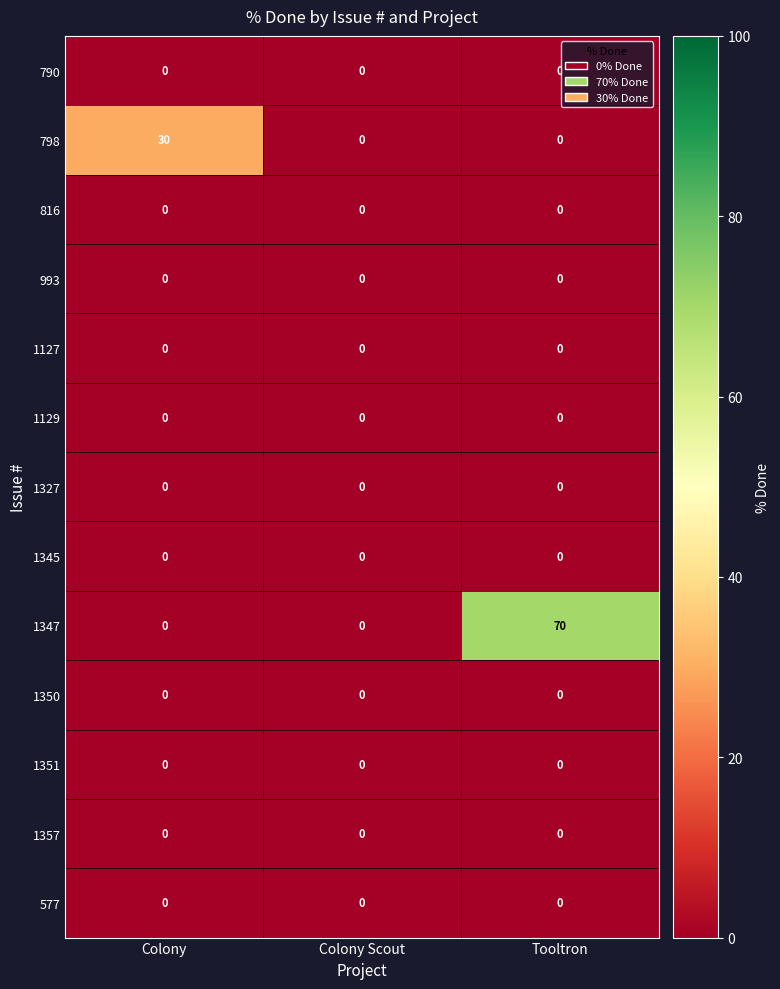

At how many categories does at least one series exceed 40?

1